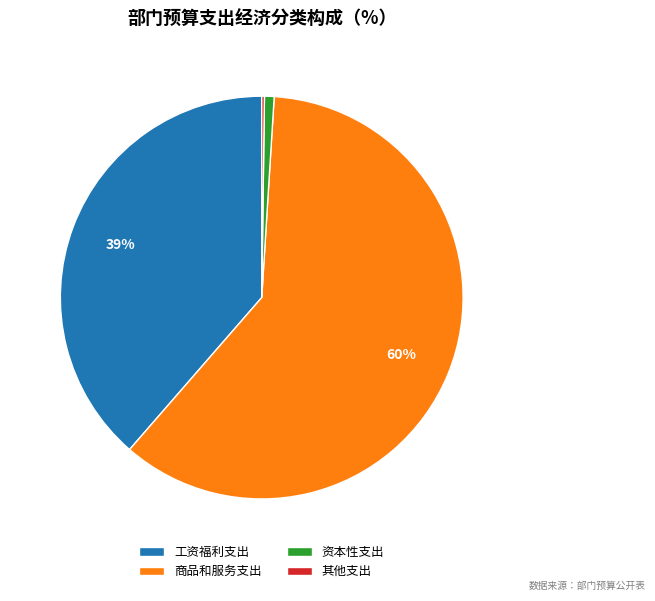

Does 商品和服务支出 account for over 50% of the chart?

Yes